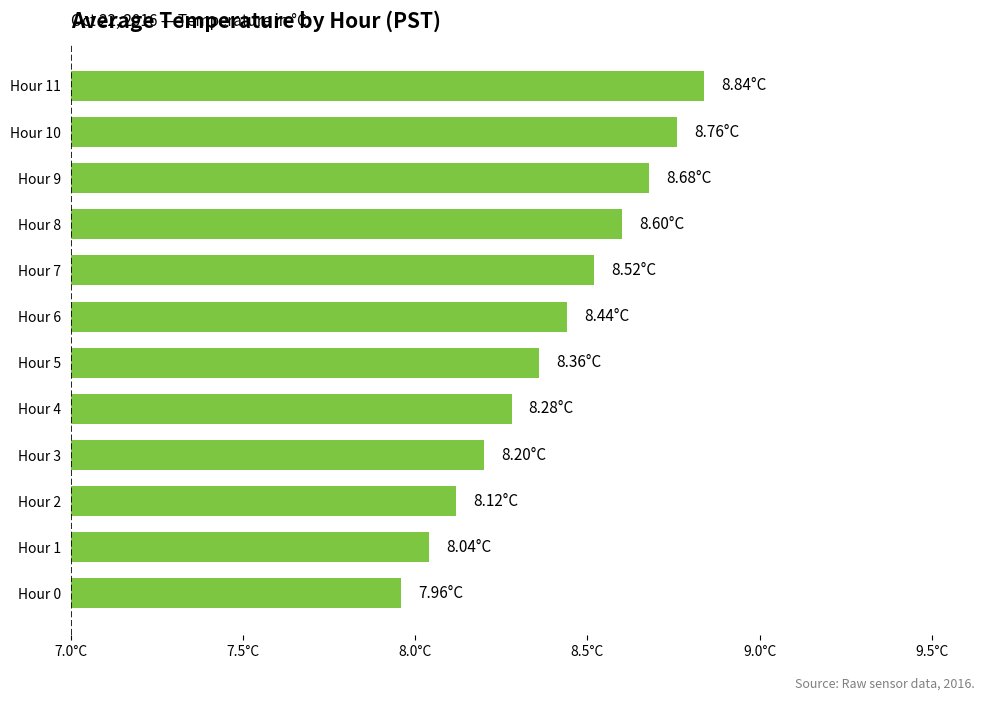

Does the chart contain any negative values?

No